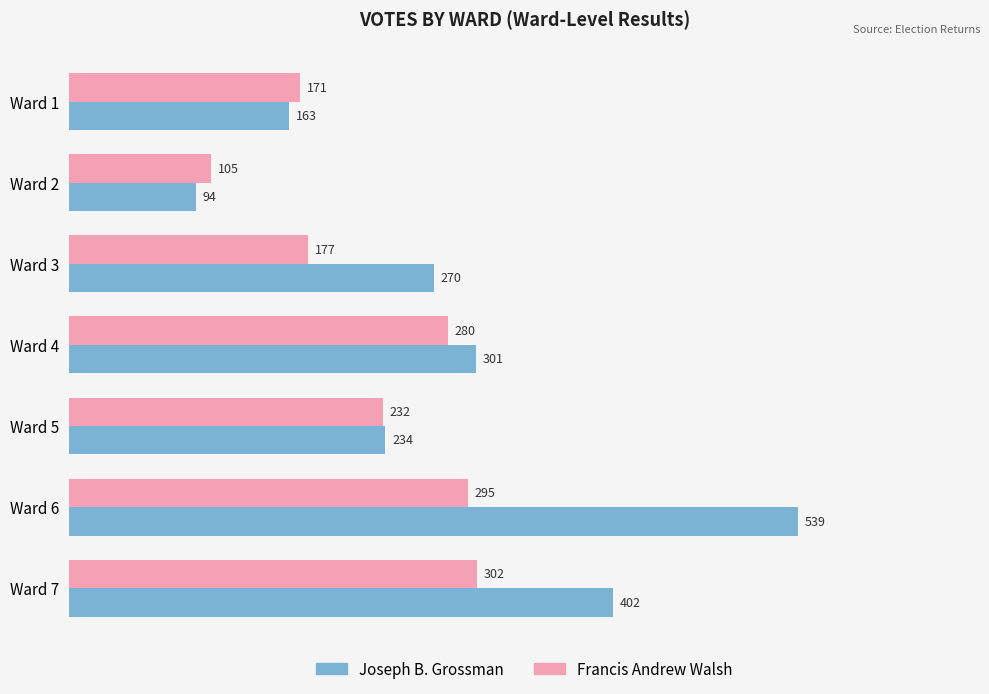

How many Joseph B. Grossman values are between 163 and 402?

5